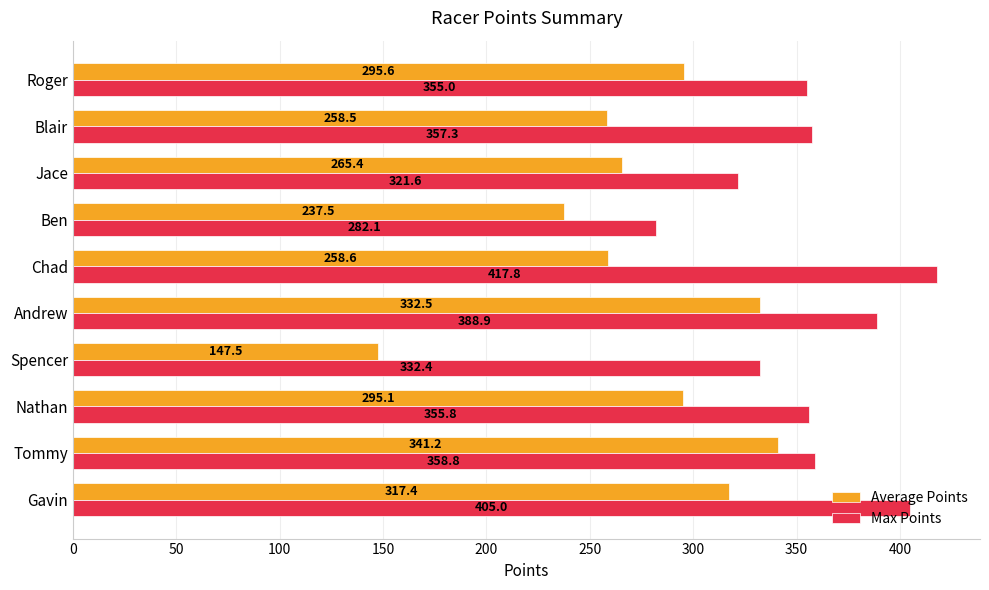

What is the greatest value displayed?

417.8